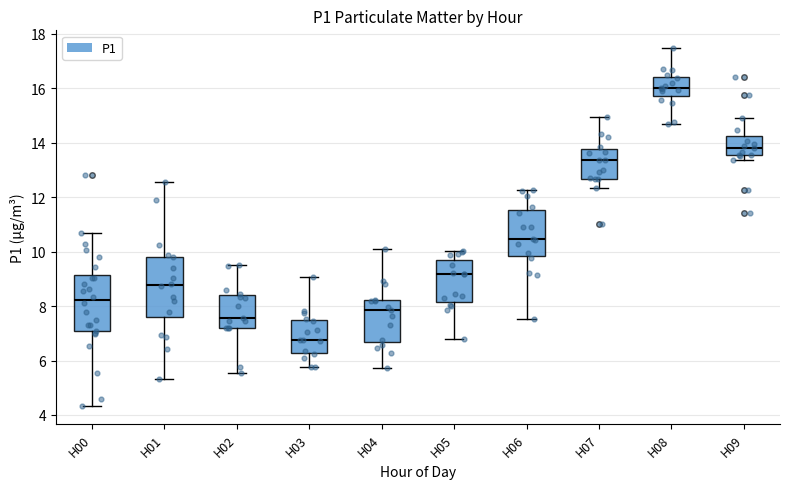

Reading left to right, transcribe this box plot: for each box, give where its median line is, the range the box spans, and where its two whiskers end, as read against the y-axis. The values are not printed on the chart, so give them approximately, as read against the axis.

H00: median 8.2, box 7.0 to 9.2, whiskers 4.4 to 10.6
H01: median 8.8, box 7.6 to 9.8, whiskers 5.4 to 12.6
H02: median 7.6, box 7.2 to 8.4, whiskers 5.6 to 9.6
H03: median 6.8, box 6.2 to 7.4, whiskers 5.8 to 9.0
H04: median 7.8, box 6.6 to 8.2, whiskers 5.8 to 10.0
H05: median 9.2, box 8.2 to 9.6, whiskers 6.8 to 10.0
H06: median 10.4, box 9.8 to 11.6, whiskers 7.6 to 12.2
H07: median 13.4, box 12.6 to 13.8, whiskers 12.4 to 15.0
H08: median 16.0, box 15.8 to 16.4, whiskers 14.8 to 17.4
H09: median 13.8, box 13.6 to 14.2, whiskers 13.4 to 15.0